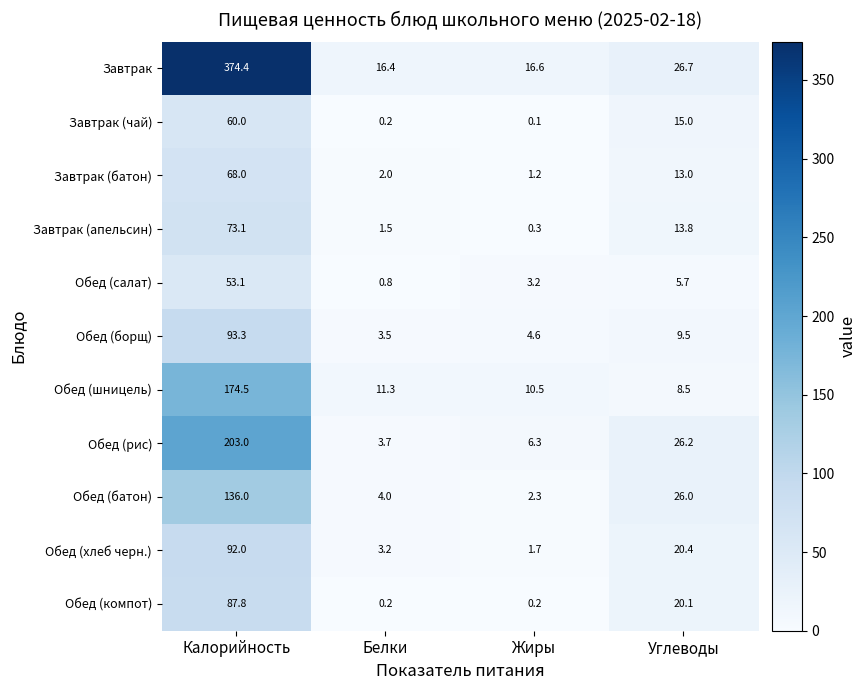

Rank the series at Углеводы from highest to lowest value.

Завтрак, Обед (рис), Обед (батон), Обед (хлеб черн.), Обед (компот), Завтрак (чай), Завтрак (апельсин), Завтрак (батон), Обед (борщ), Обед (шницель), Обед (салат)